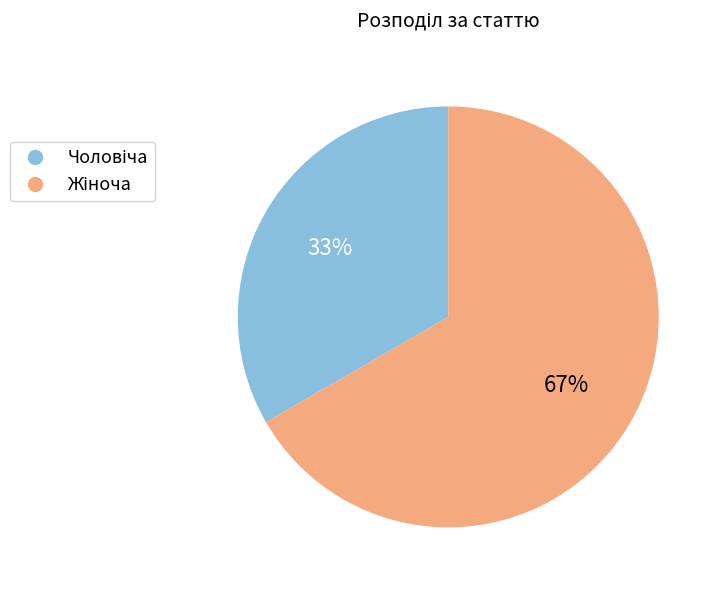

Is there any slice that represents more than half of the pie?

Yes